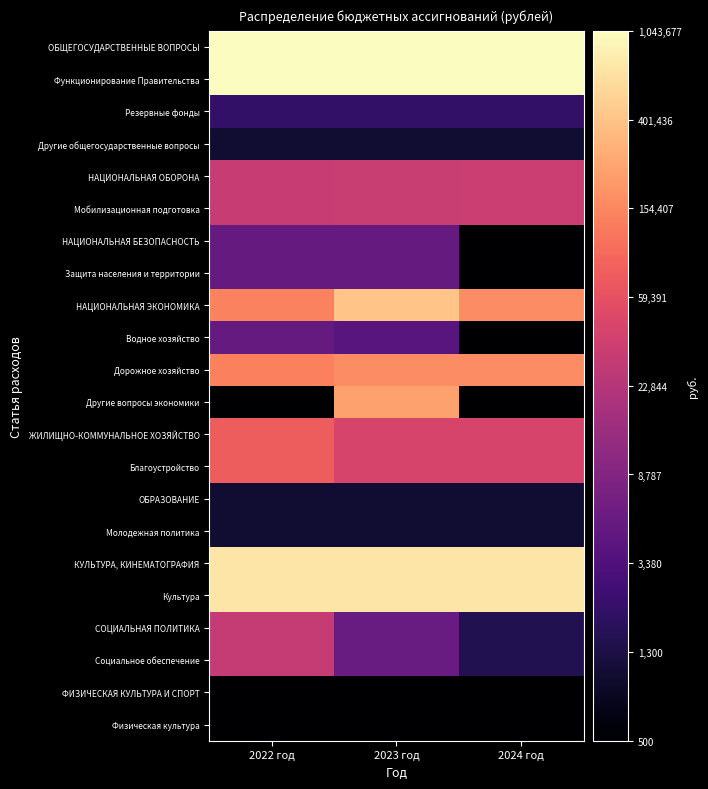

Reading left to right, extract all data points from this chart.

ОБЩЕГОСУДАРСТВЕННЫЕ ВОПРОСЫ: 2022 год=6.0	2023 год=6.0	2024 год=6.0
Функционирование Правительства: 2022 год=6.0	2023 год=6.0	2024 год=6.0
Резервные фонды: 2022 год=3.3	2023 год=3.3	2024 год=3.3
Другие общегосударственные вопросы: 2022 год=3.0	2023 год=3.0	2024 год=3.0
НАЦИОНАЛЬНАЯ ОБОРОНА: 2022 год=4.5	2023 год=4.5	2024 год=4.5
Мобилизационная подготовка: 2022 год=4.5	2023 год=4.5	2024 год=4.5
НАЦИОНАЛЬНАЯ БЕЗОПАСНОСТЬ: 2022 год=3.7	2023 год=3.7	2024 год=2.7
Защита населения и территории: 2022 год=3.7	2023 год=3.7	2024 год=2.7
НАЦИОНАЛЬНАЯ ЭКОНОМИКА: 2022 год=5.2	2023 год=5.6	2024 год=5.2
Водное хозяйство: 2022 год=3.7	2023 год=3.6	2024 год=2.7
Дорожное хозяйство: 2022 год=5.1	2023 год=5.2	2024 год=5.2
Другие вопросы экономики: 2022 год=2.7	2023 год=5.4	2024 год=2.7
ЖИЛИЩНО-КОММУНАЛЬНОЕ ХОЗЯЙСТВО: 2022 год=4.9	2023 год=4.6	2024 год=4.6
Благоустройство: 2022 год=4.9	2023 год=4.6	2024 год=4.6
ОБРАЗОВАНИЕ: 2022 год=3.0	2023 год=3.0	2024 год=3.0
Молодежная политика: 2022 год=3.0	2023 год=3.0	2024 год=3.0
КУЛЬТУРА, КИНЕМАТОГРАФИЯ: 2022 год=5.8	2023 год=5.8	2024 год=5.8
Культура: 2022 год=5.8	2023 год=5.8	2024 год=5.8
СОЦИАЛЬНАЯ ПОЛИТИКА: 2022 год=4.5	2023 год=3.7	2024 год=3.2
Социальное обеспечение: 2022 год=4.5	2023 год=3.7	2024 год=3.2
ФИЗИЧЕСКАЯ КУЛЬТУРА И СПОРТ: 2022 год=2.7	2023 год=2.7	2024 год=2.7
Физическая культура: 2022 год=2.7	2023 год=2.7	2024 год=2.7